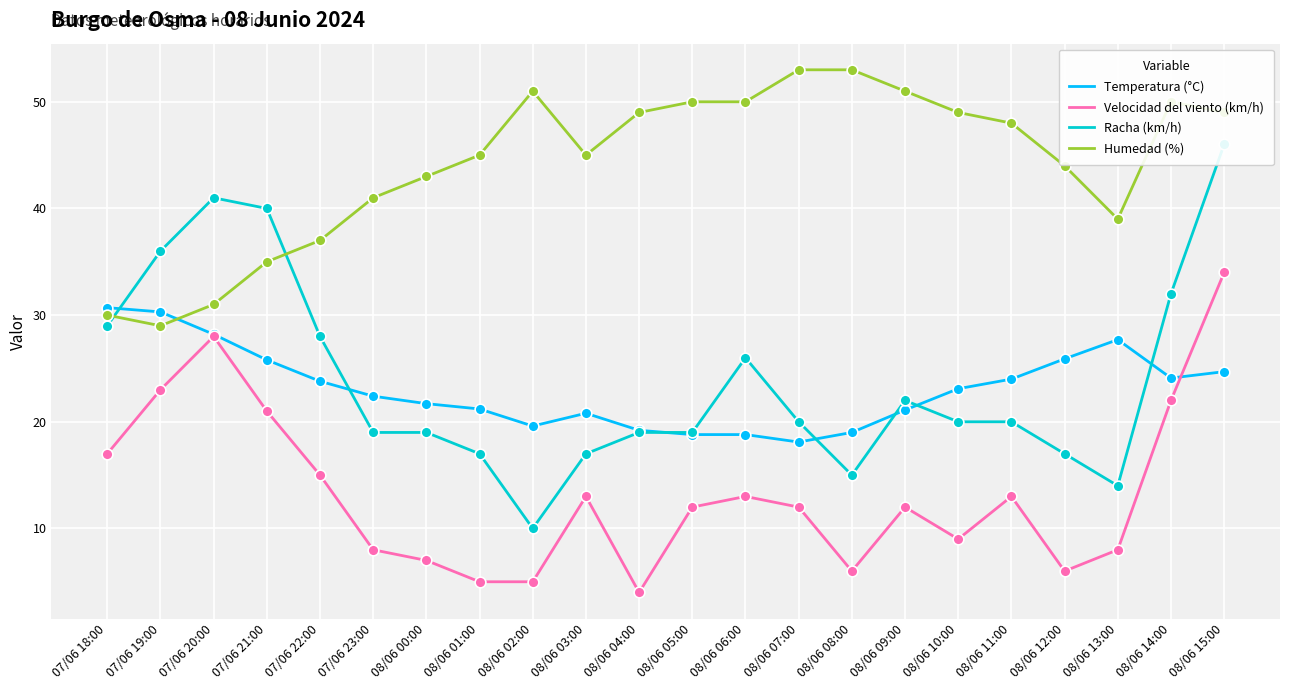

At how many categories does at least one series exceed 44?

13